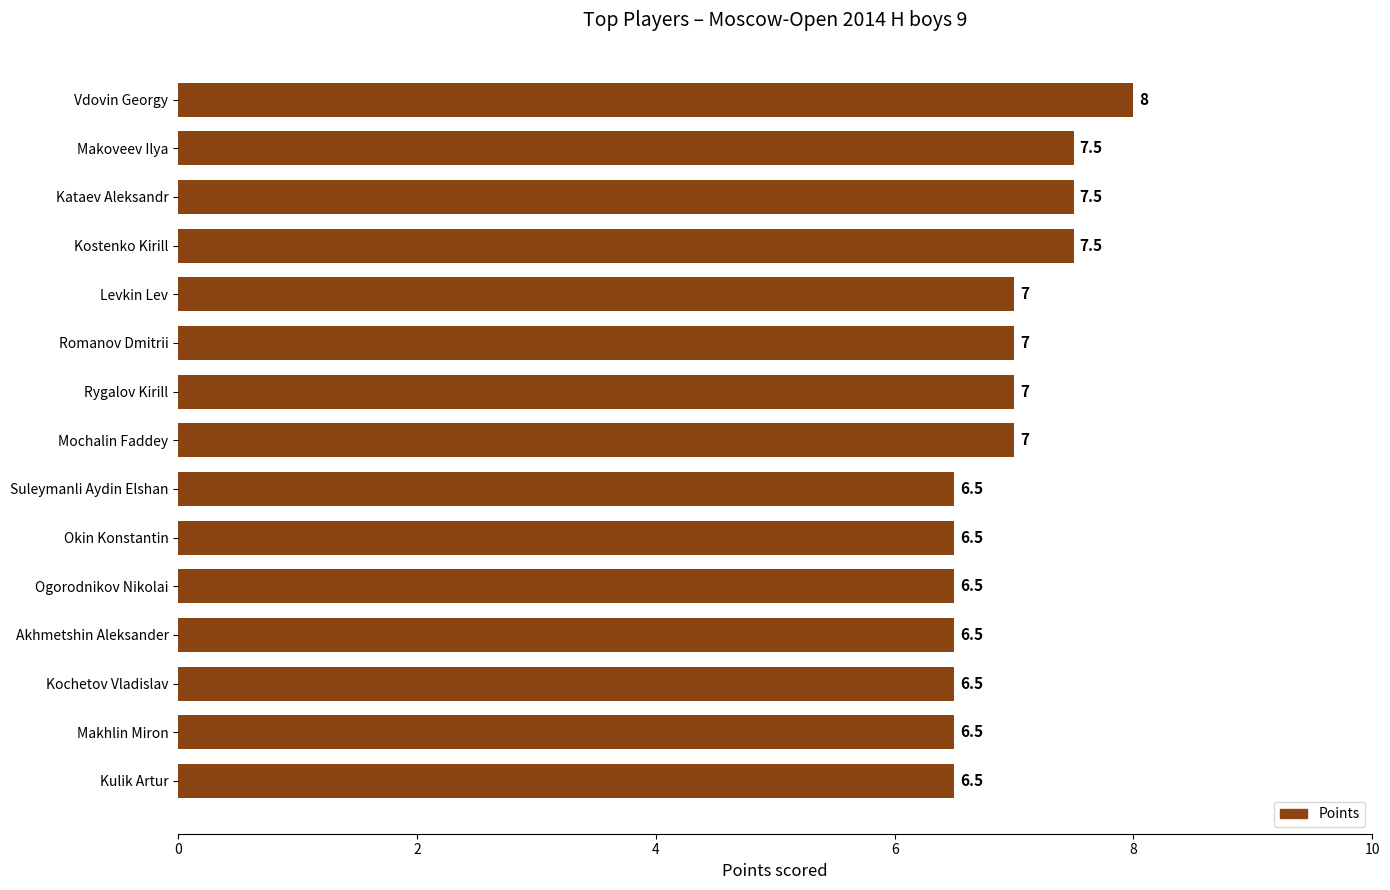

At which category does the chart reach its peak across all series?

Vdovin Georgy